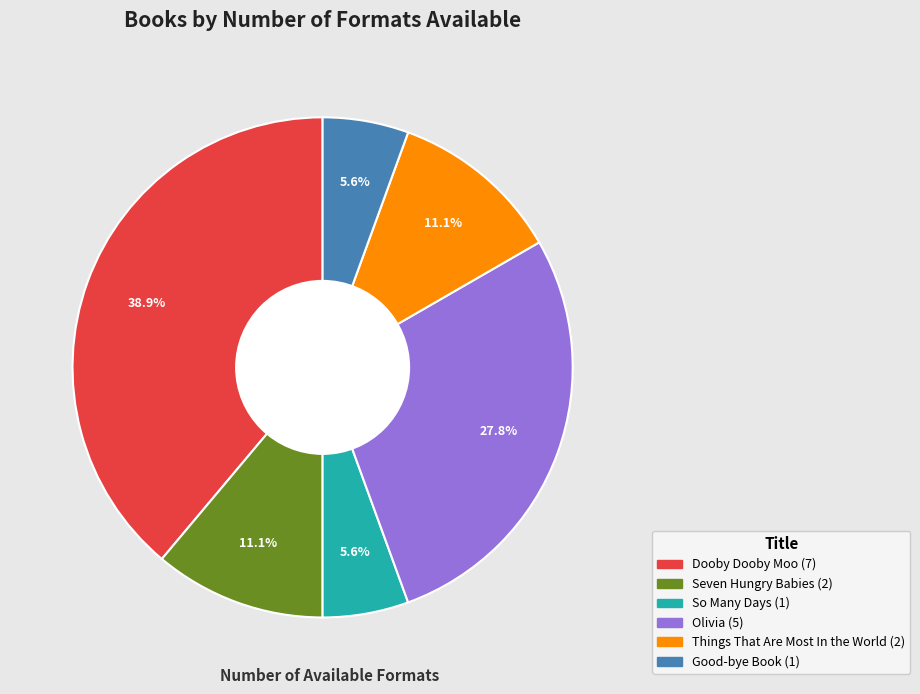

The Things That Are Most In the World slice represents 5% of the pie. True or false?

False